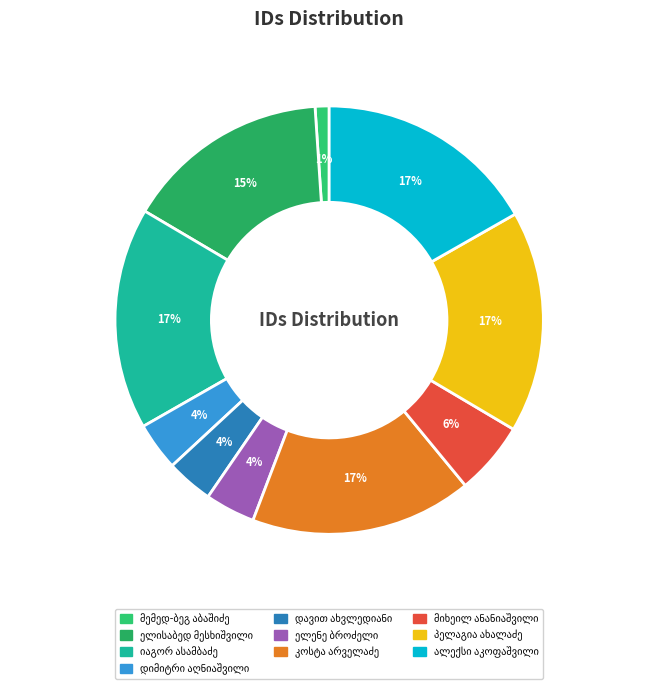

What is the change in value from დავით ახვლედიანი to მიხეილ ანანიაშვილი?

+2834